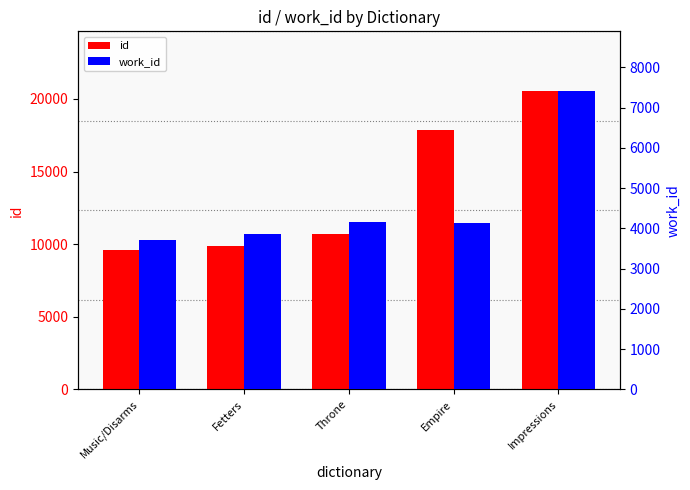

Reading left to right, transcribe all the data shown in this chart.

id: 9581	9907	10688	17831	20543
work_id: 3700	3857	4153	4136	7410